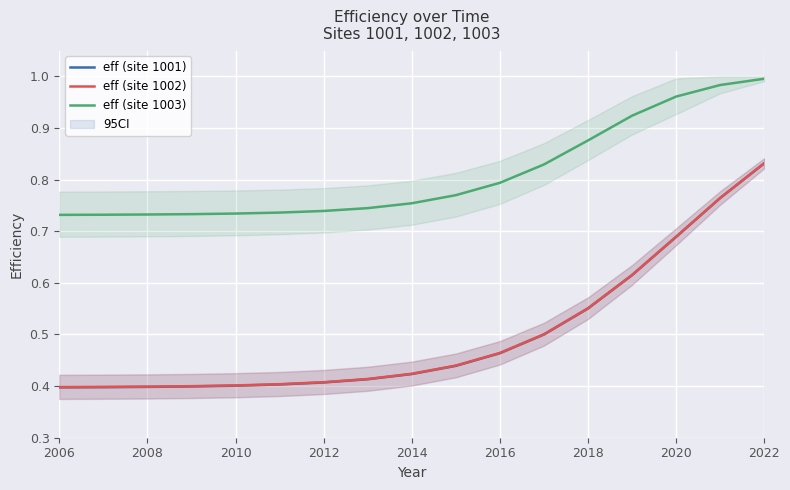

Which category has the highest value in the eff (site 1002) series?

2022